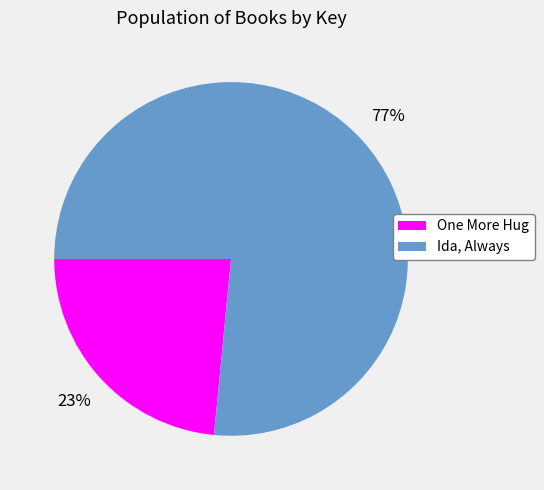

True or false: Ida, Always accounts for 84% of the total.

False